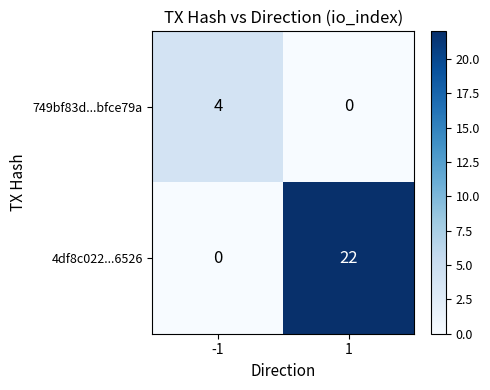

What is the difference between the maximum and minimum values in the 749bf83d...bfce79a series?

4